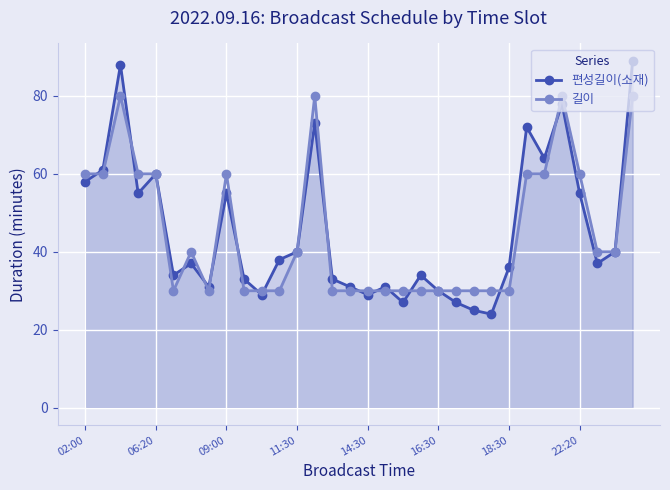

What is the minimum value for 길이?

30